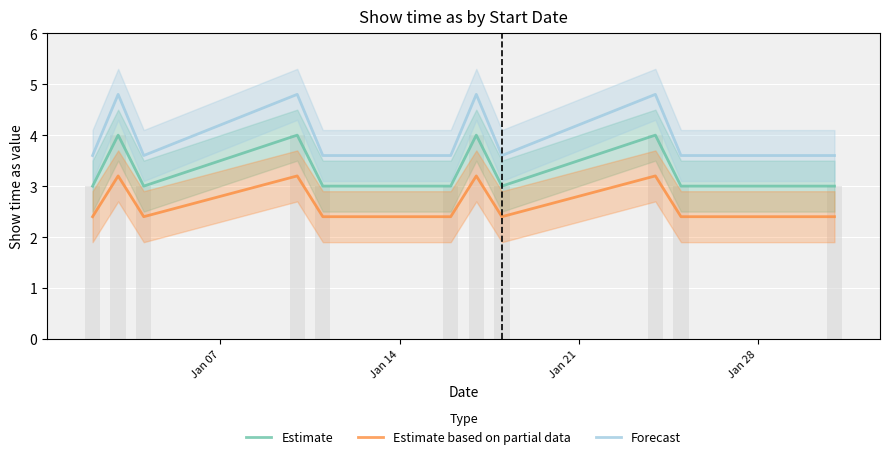

The value of Estimate at Jan 28 is 5.5. True or false?

False